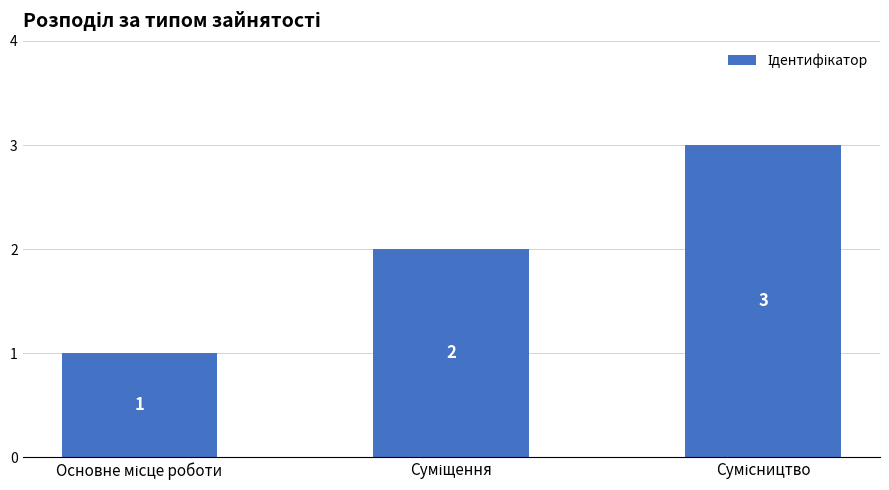

Count the values in the range 1 to 3.

3